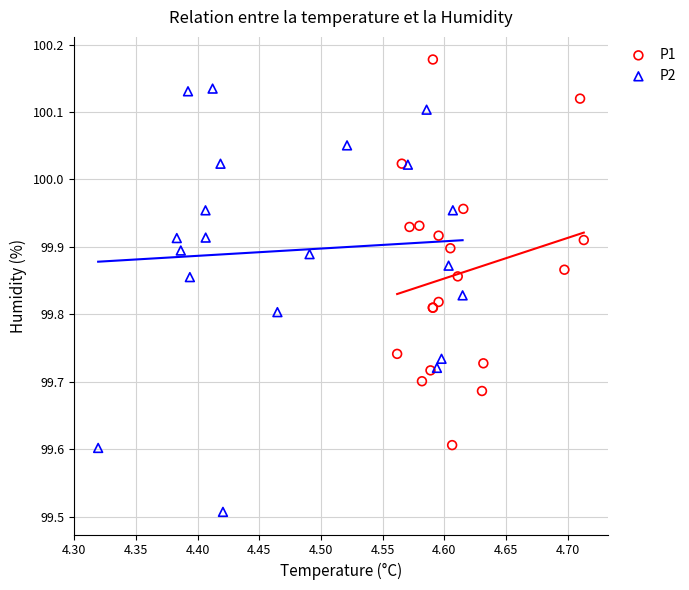

Which series contains the highest Y value?

P1